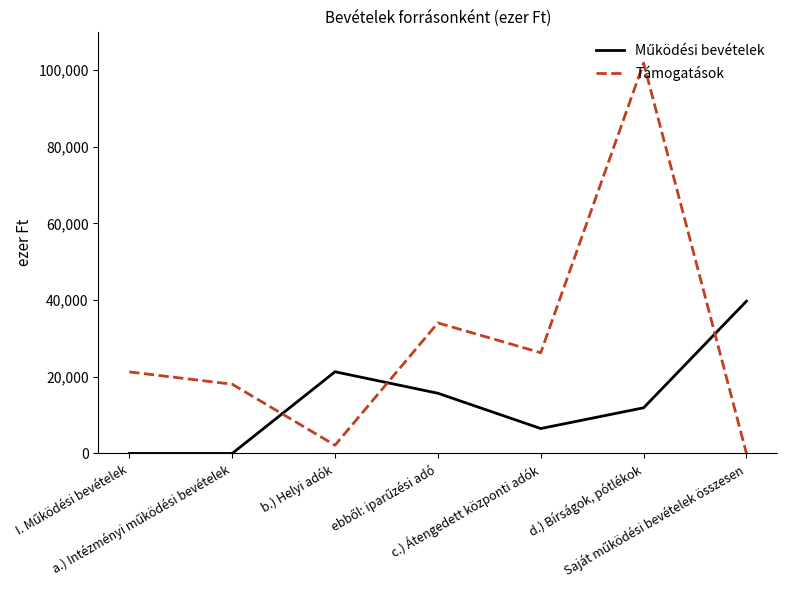

Is this an area chart (filled region under the line)?

No